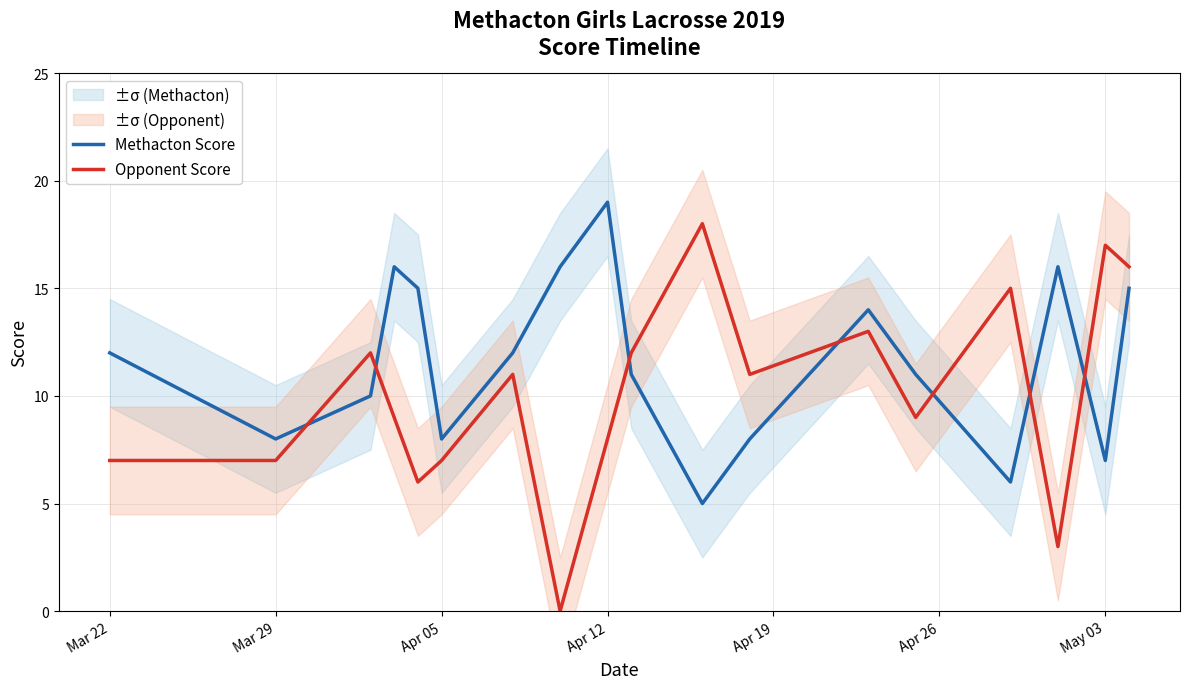

What is the maximum value shown in the chart?

19